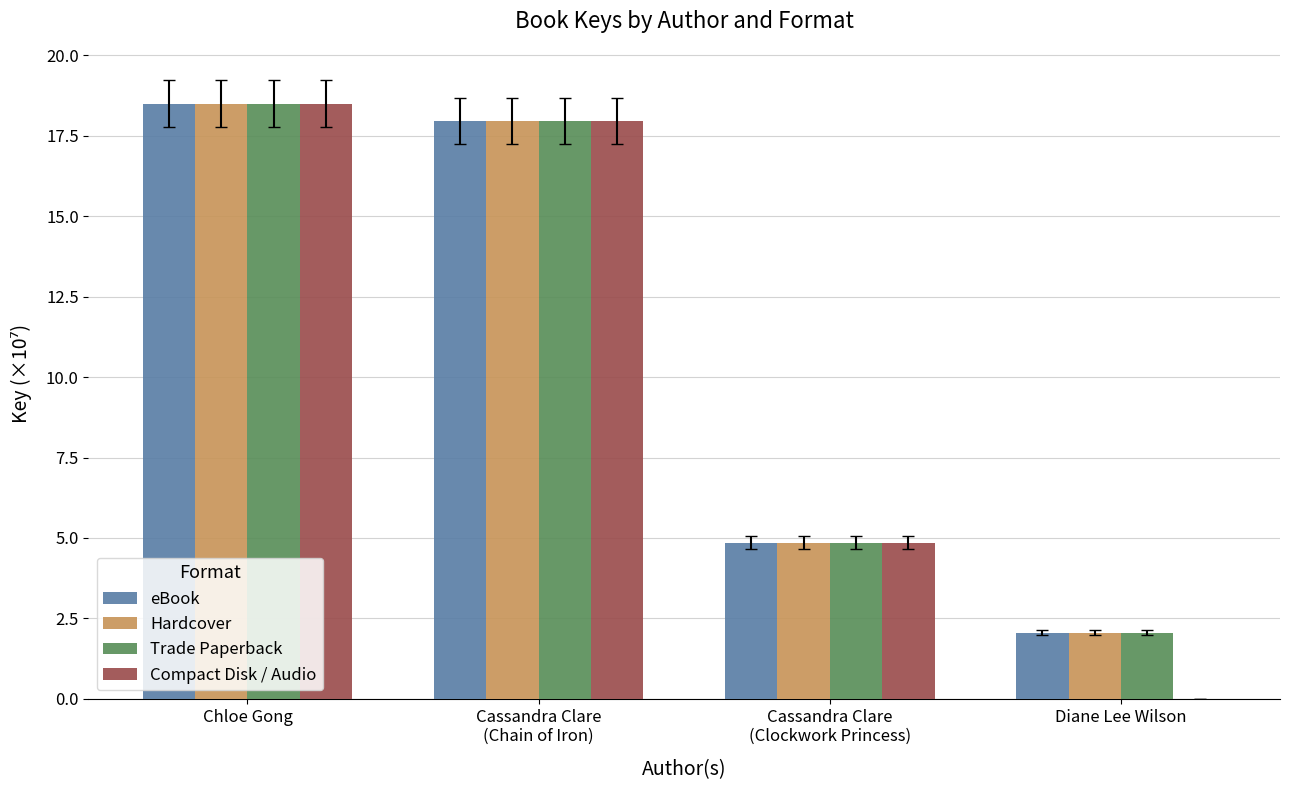

At which label does Trade Paperback first exceed 17?

Chloe Gong